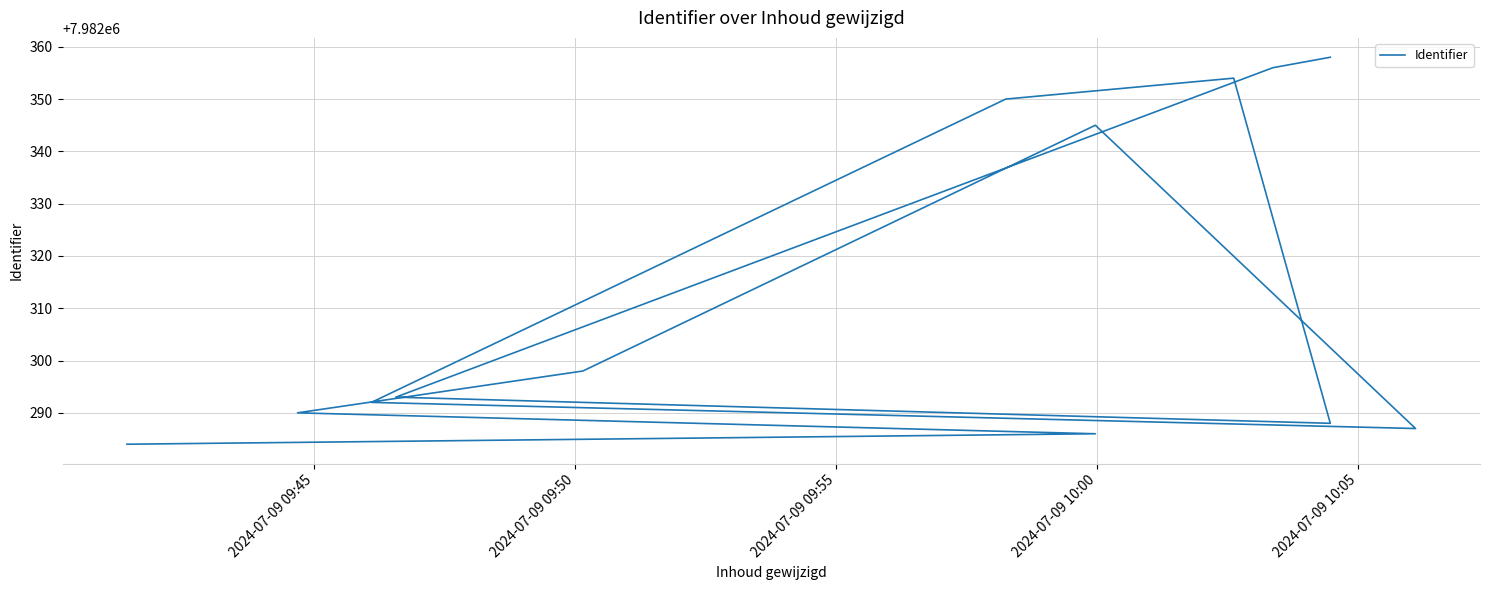

How many values are below 7982293?

6